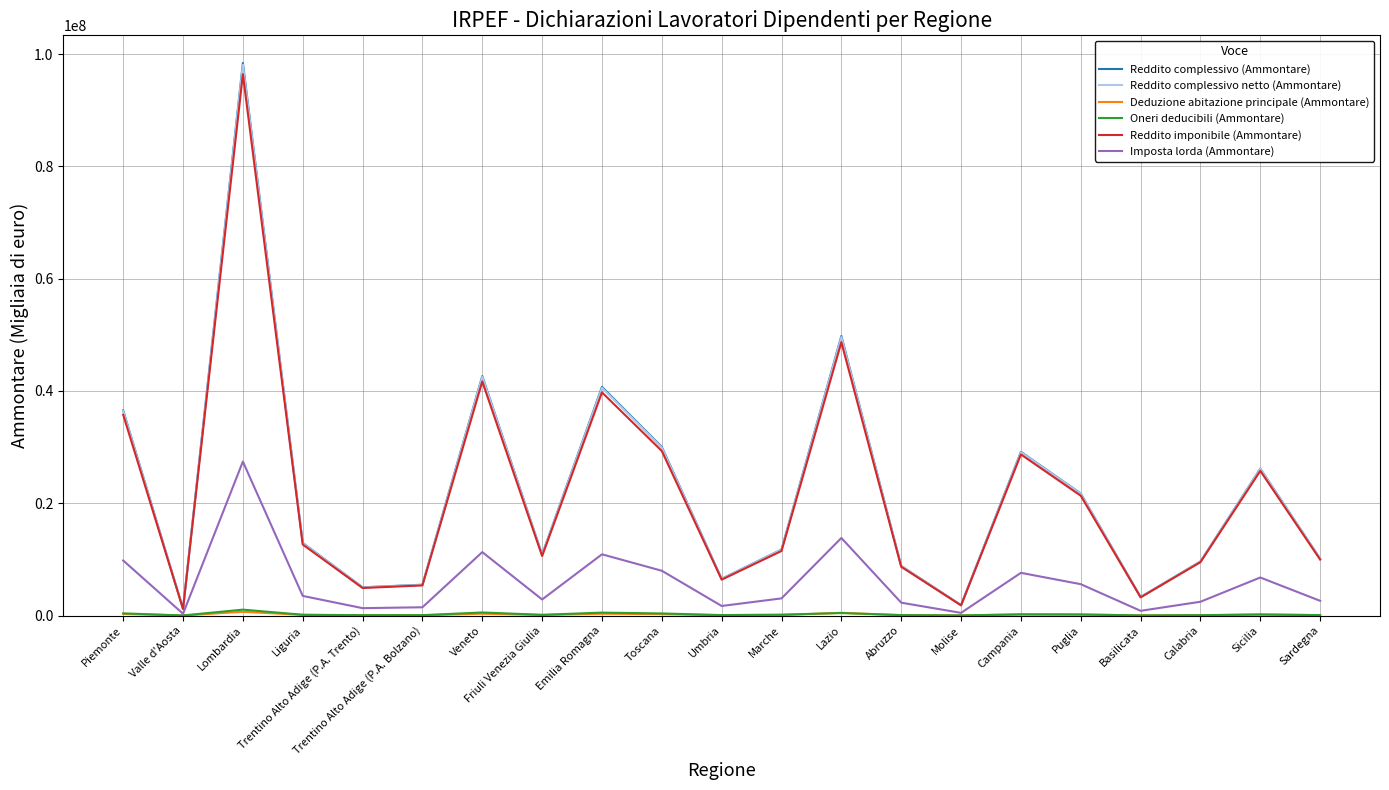

True or false: Oneri deducibili (Ammontare) has a value of 137404 at Liguria.

True